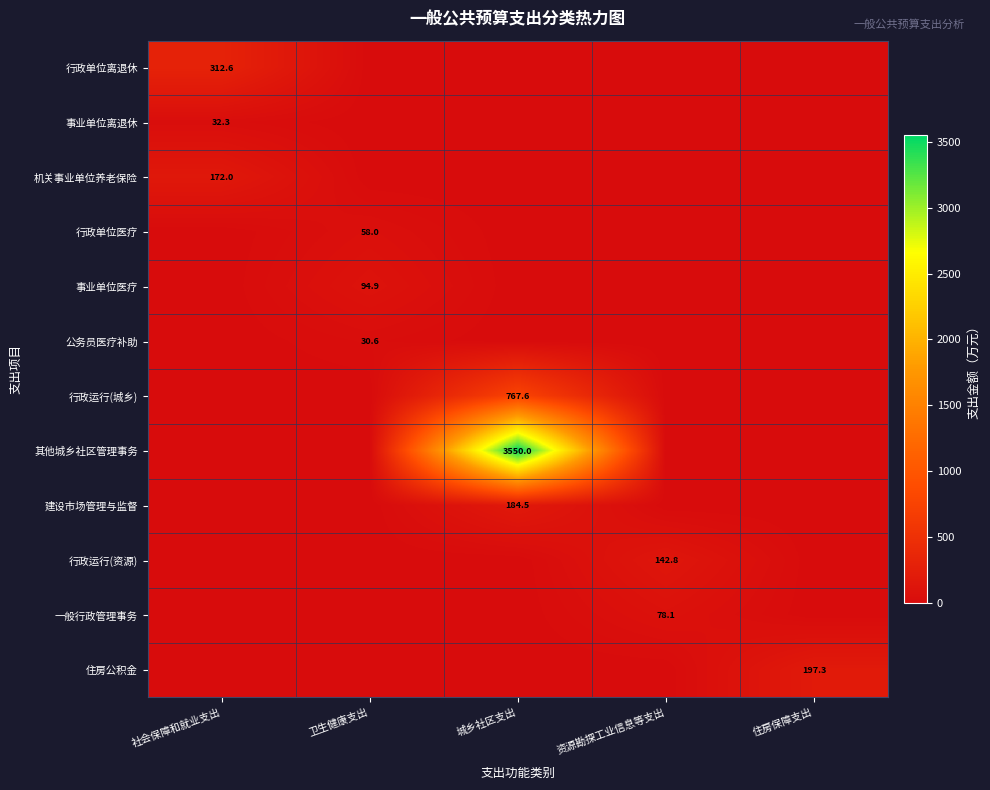

What is the total value across all series at 资源勘探工业信息等支出?

220.8